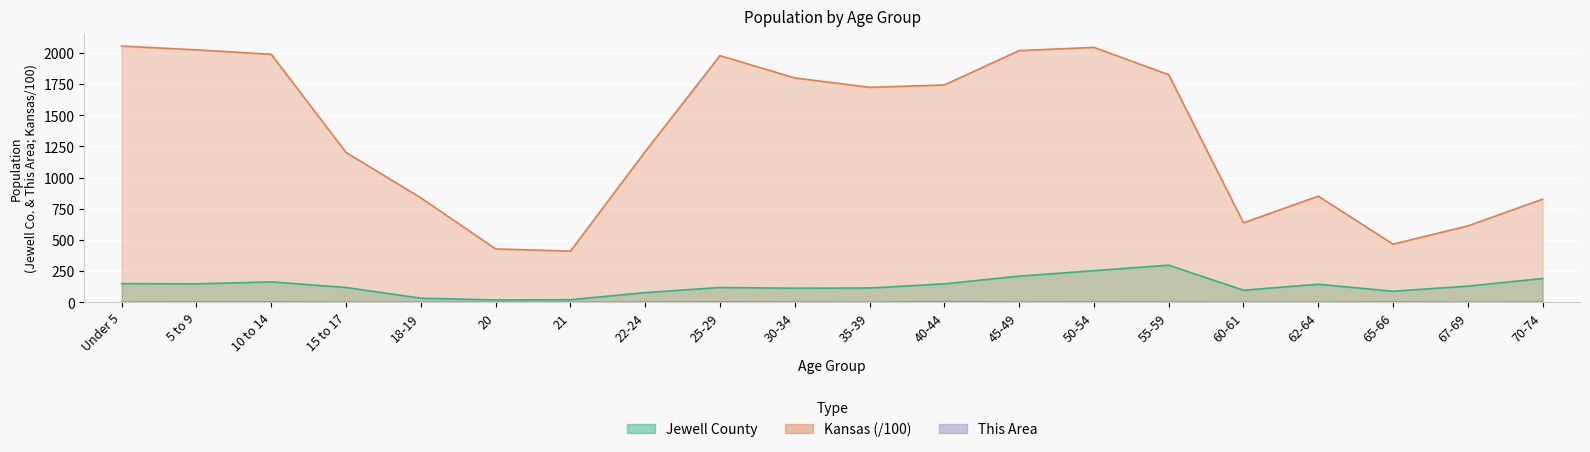

Where does the Kansas series first go above 1723?

Under 5